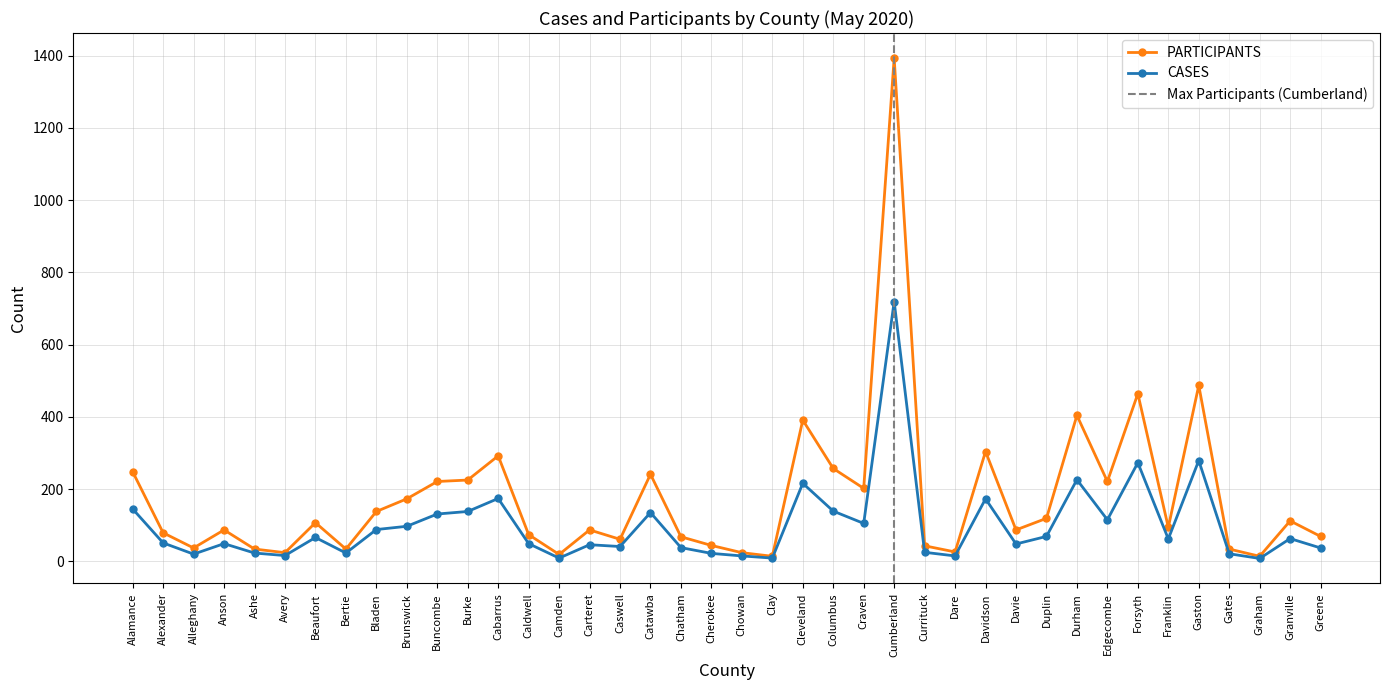

Between Davidson and Forsyth, which is larger?

Forsyth